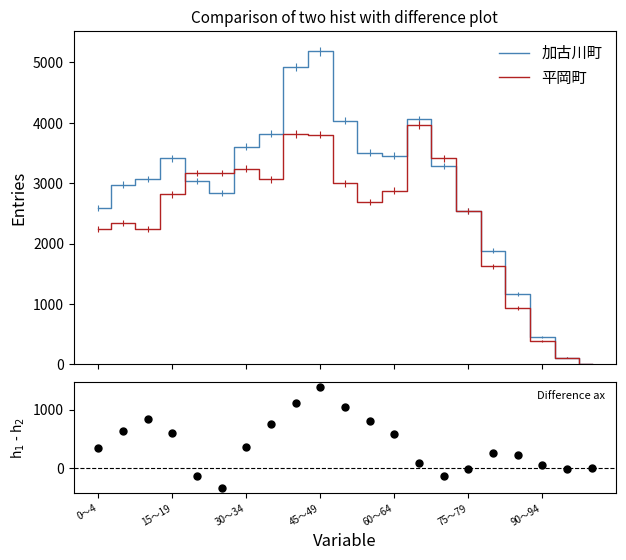

List the series in order of their overall mean, lowest first.

加古川町 - 平岡町, 平岡町, 加古川町